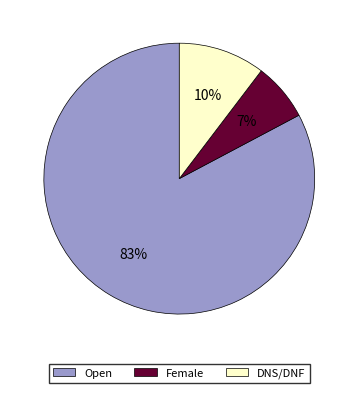

Is it true that Open is 91% of the pie?

False